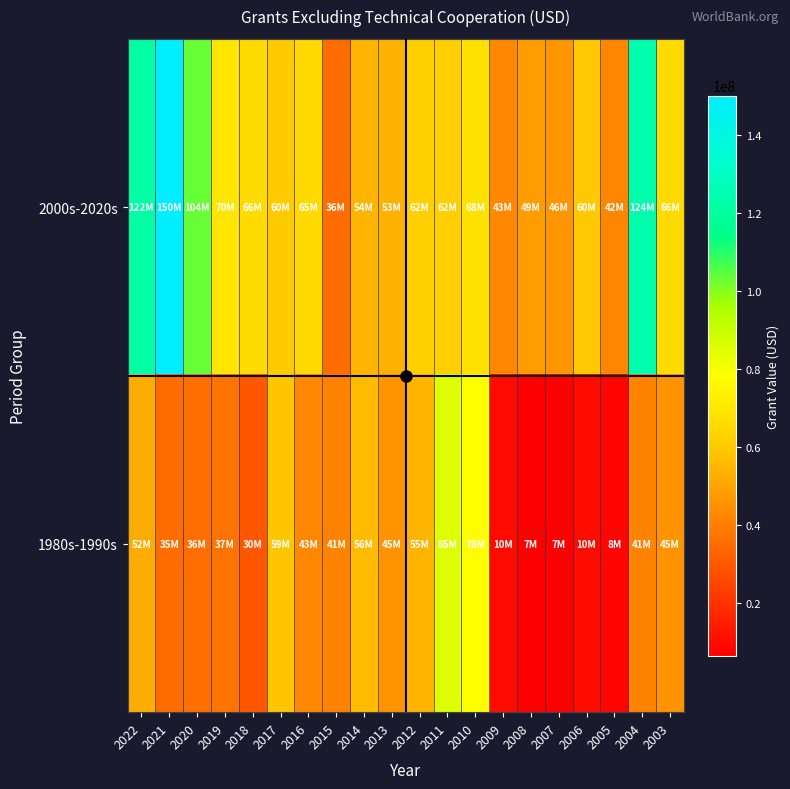

Rank the series at 2018 from highest to lowest value.

2000s-2020s, 1980s-1990s